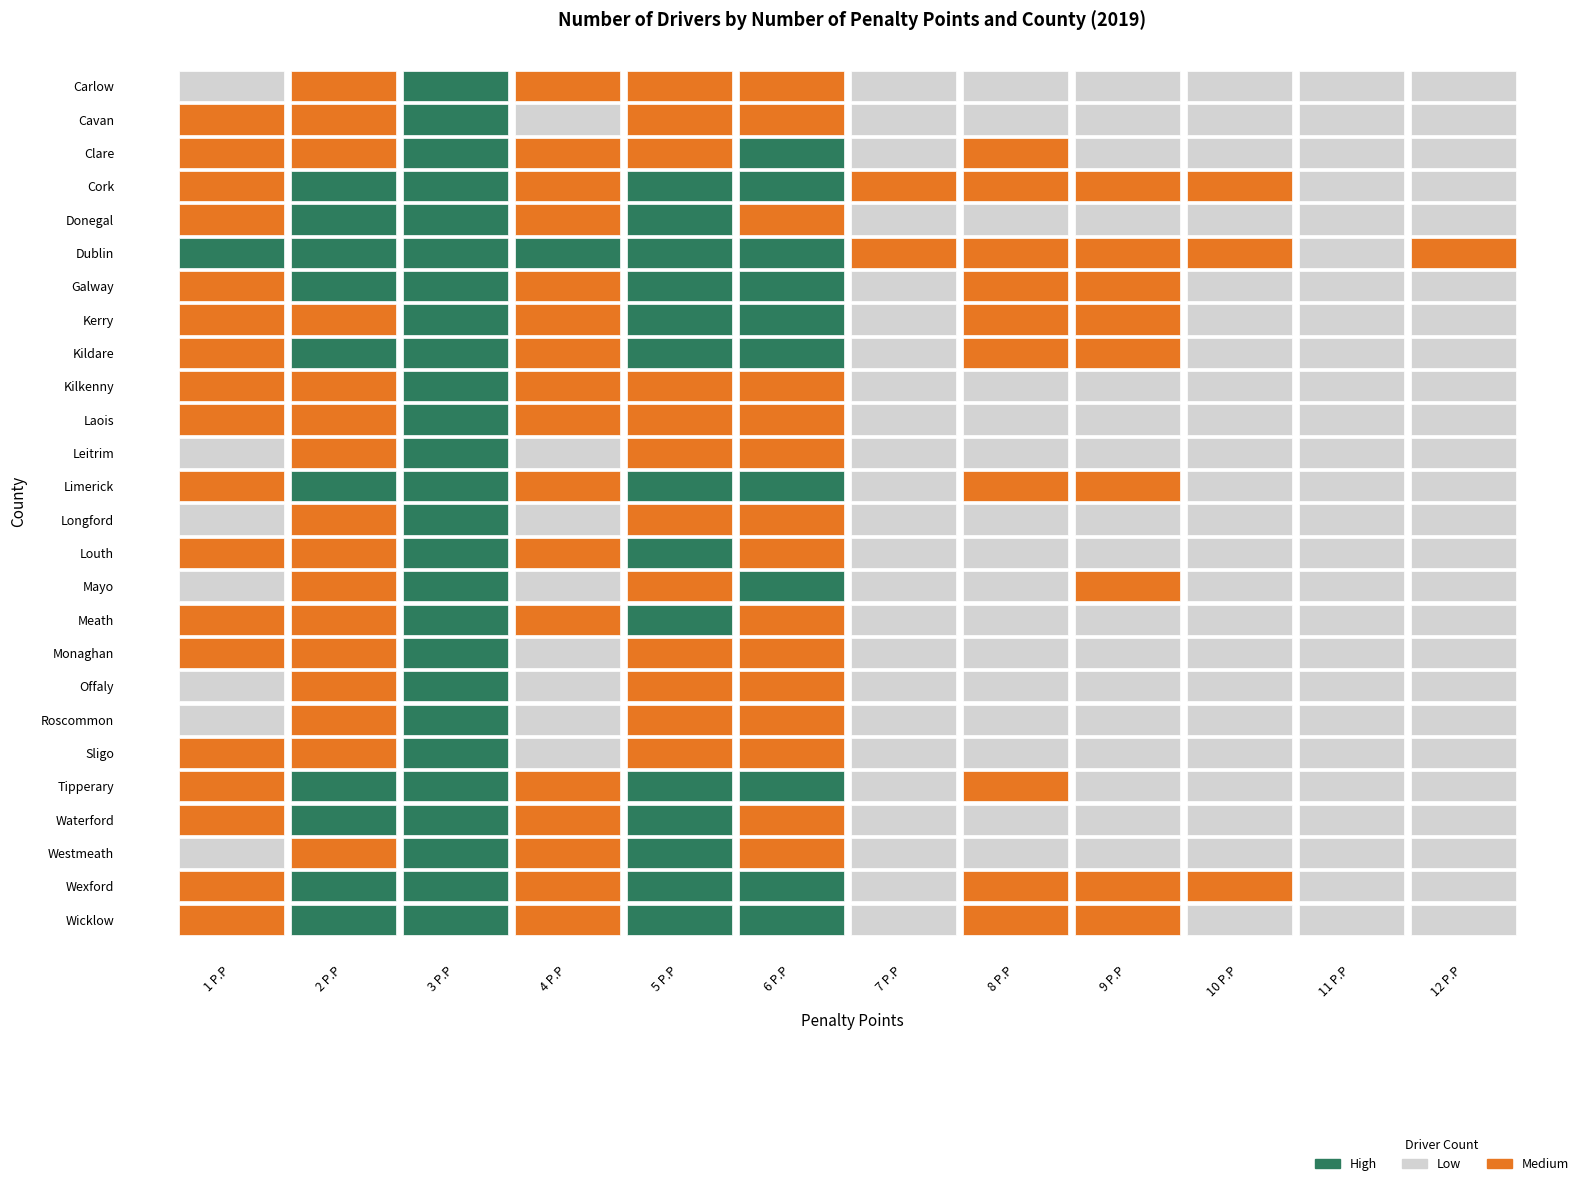

What is the total value across all series at 10 P.P?

222